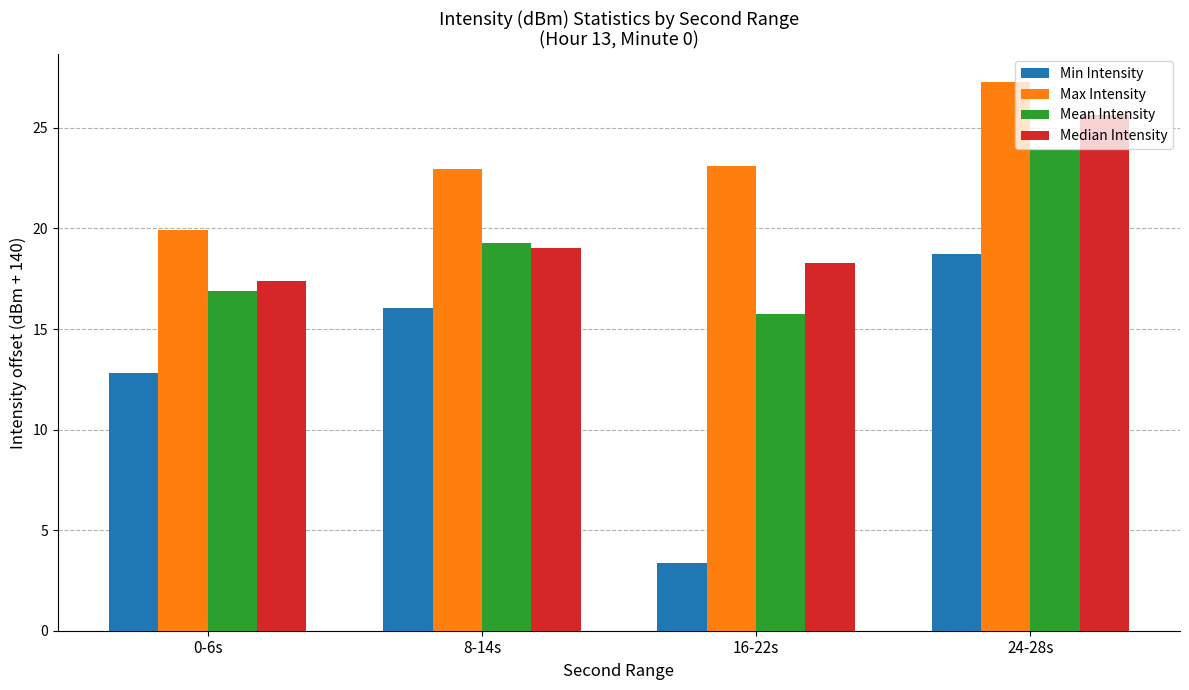

How many data points in Median Intensity are less than 19?

2